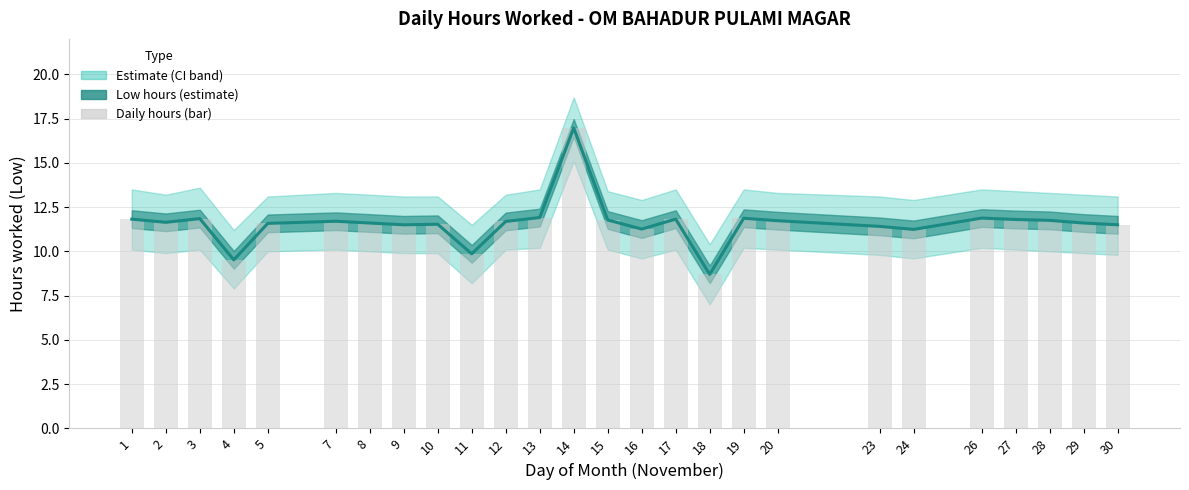

At which label is the value closest to 12?

13